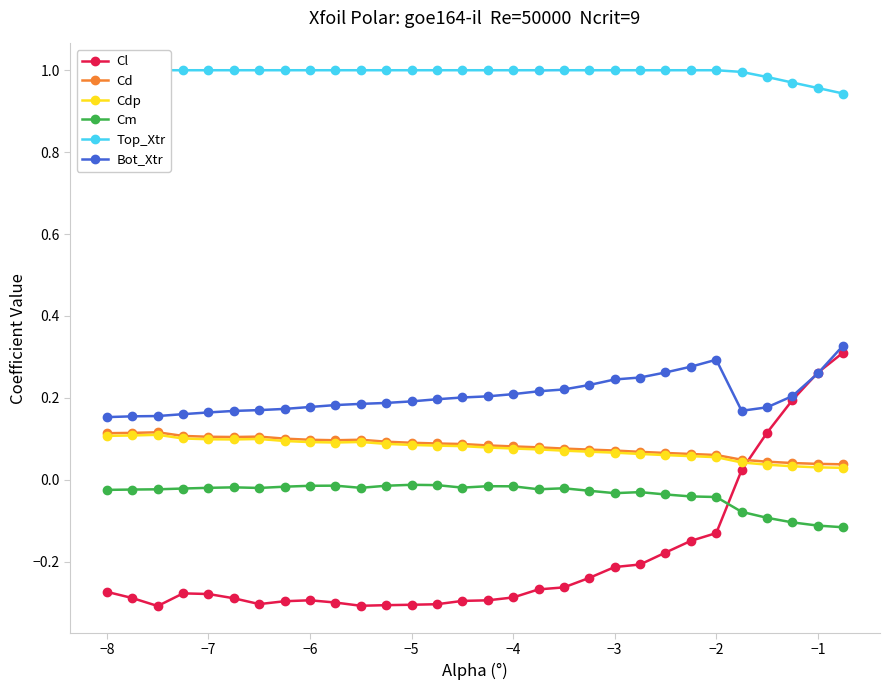

At how many categories does at least one series exceed 0?

30